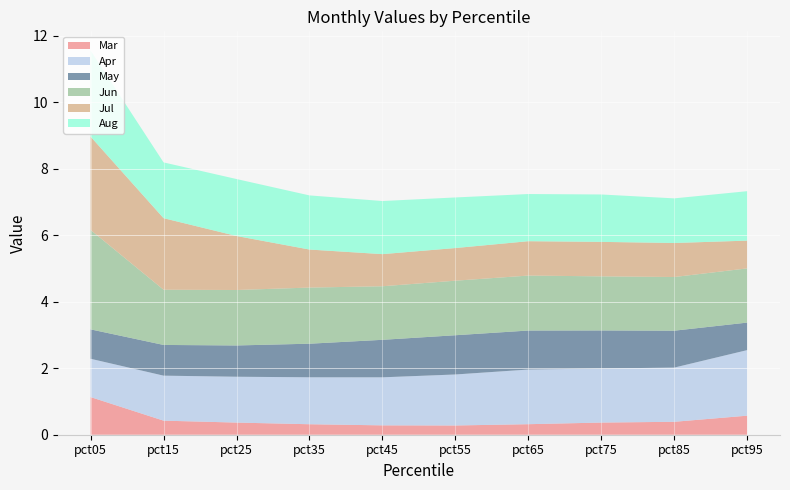

Reading right to left, transcribe all the data shown in this chart.

Mar: 0.6	0.4	0.4	0.3	0.3	0.3	0.3	0.4	0.4	1.1
Apr: 2.0	1.6	1.6	1.6	1.5	1.4	1.4	1.4	1.4	1.2
May: 0.8	1.1	1.1	1.2	1.2	1.1	1.0	0.9	0.9	0.9
Jun: 1.6	1.6	1.6	1.7	1.6	1.6	1.7	1.7	1.7	3.0
Jul: 0.8	1.0	1.0	1.0	1.0	1.0	1.1	1.6	2.2	2.8
Aug: 1.5	1.3	1.4	1.4	1.5	1.6	1.6	1.7	1.7	2.6